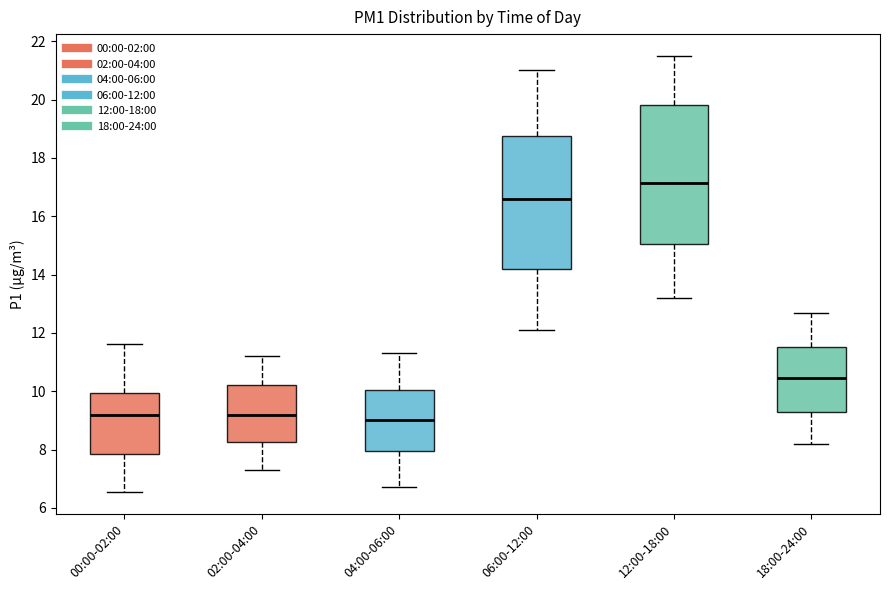

Where is the upper edge of the box for 02:00-04:00 on the y-axis? The values are not printed on the chart, so give them approximately, as read against the axis.

10.2